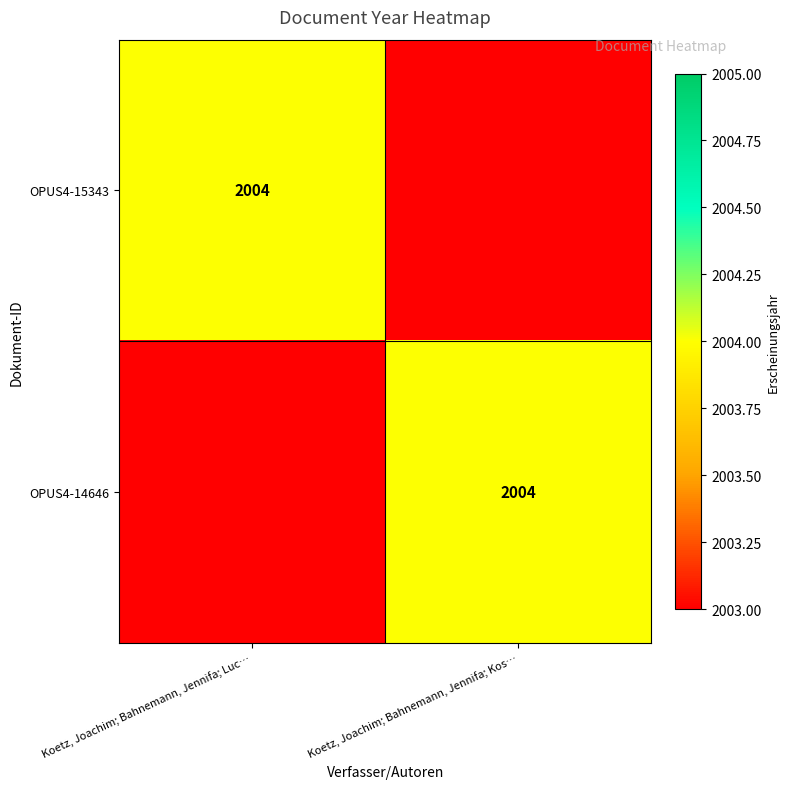

The OPUS4-14646 series shows 2004 at Koetz, Joachim; Bahnemann, Jennifa; Kos…. True or false?

True